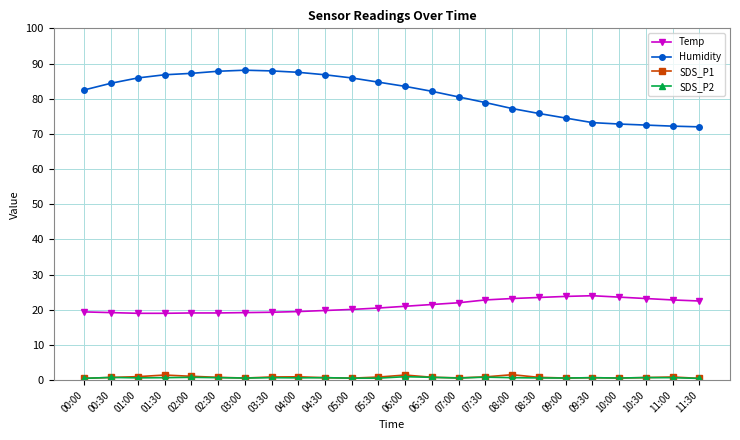

What is the label of the 19th point from the left?

09:00